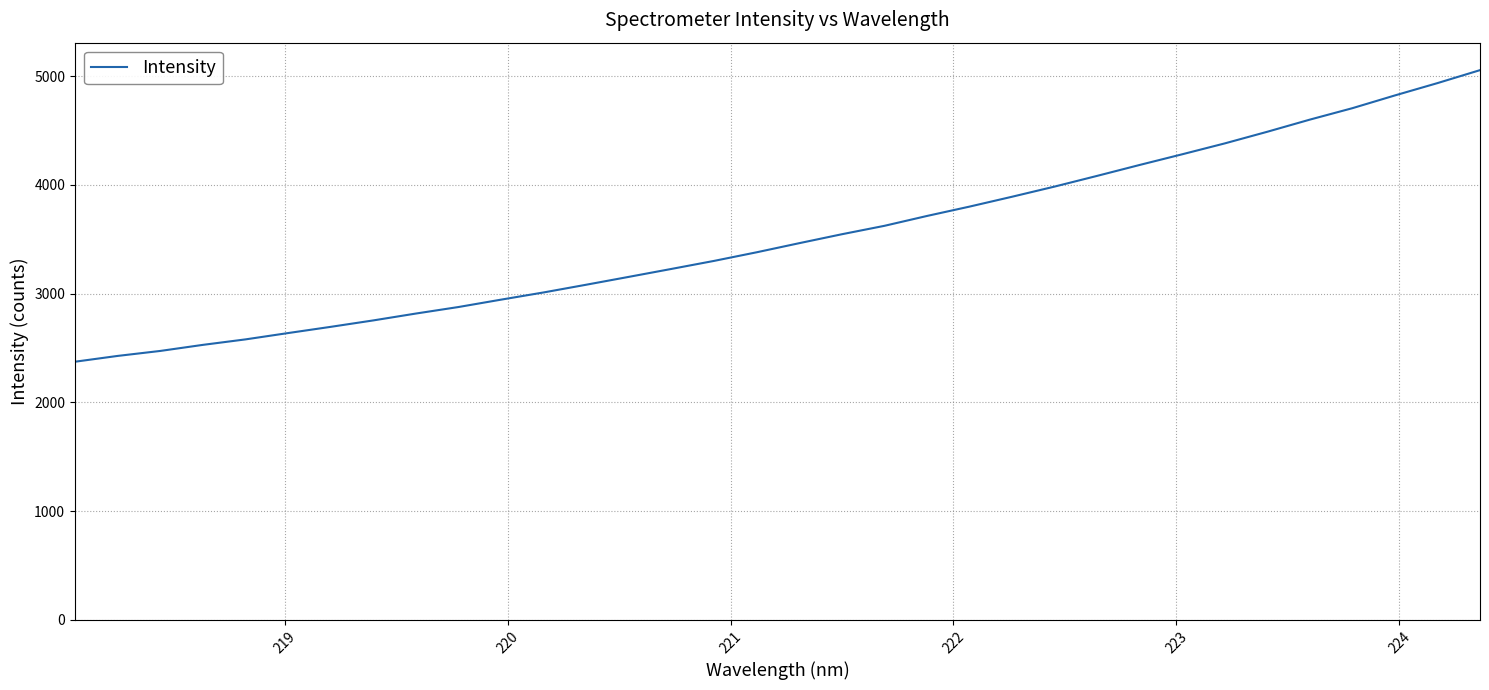

What is the difference between the maximum and minimum values?

2682.9